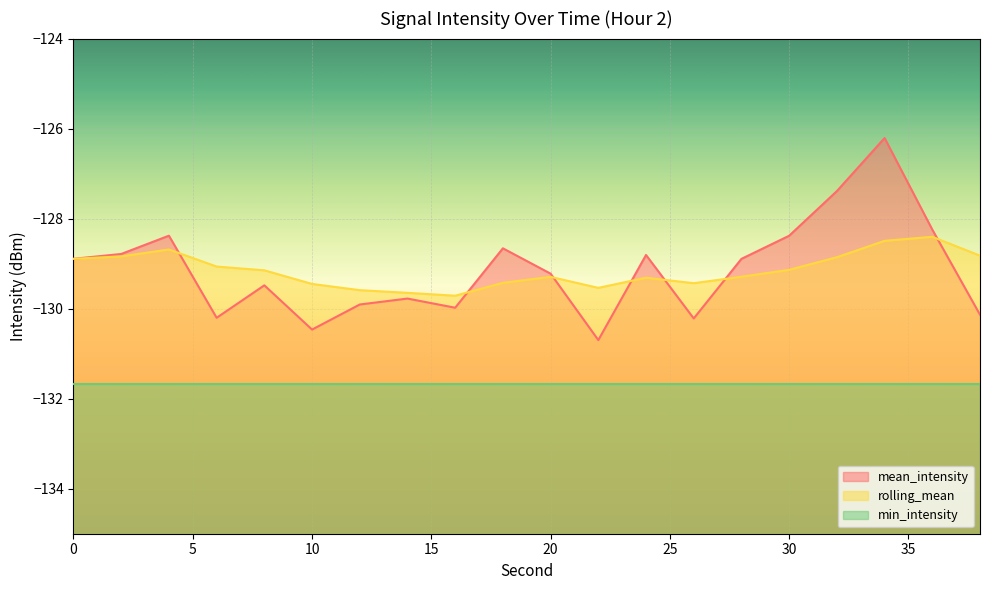

Which has a higher value, 20 or 10?

20